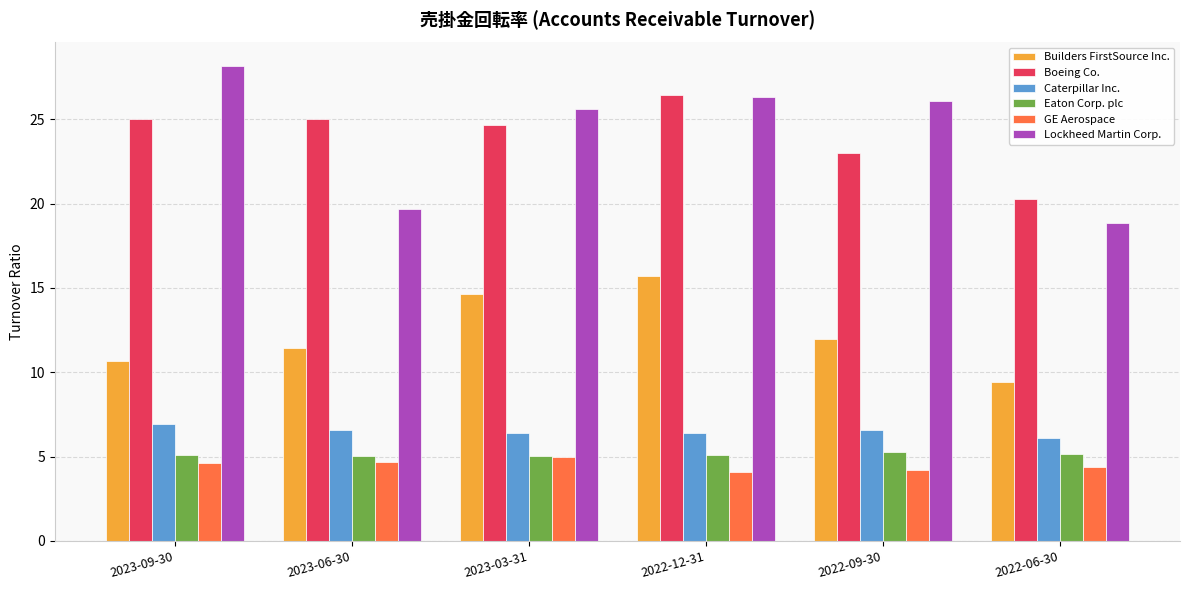

What is the smallest value displayed?

4.1